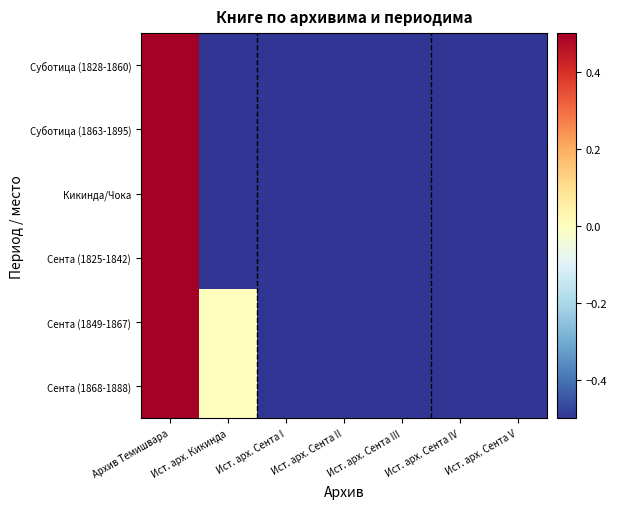

What is the total value across all series at Ист. арх. Сента II?

-3.0